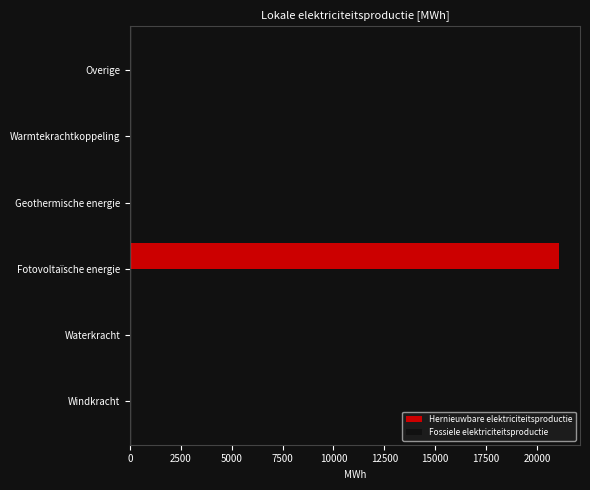

How many bars are there in each group?

2